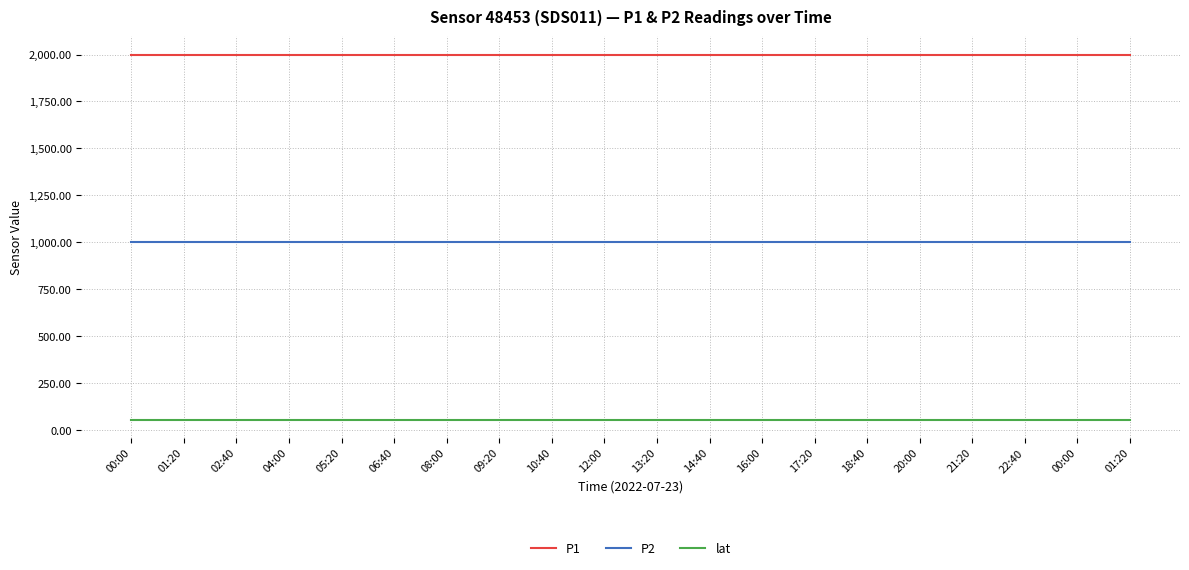

What are all the series names shown in the legend?

P1, P2, lat